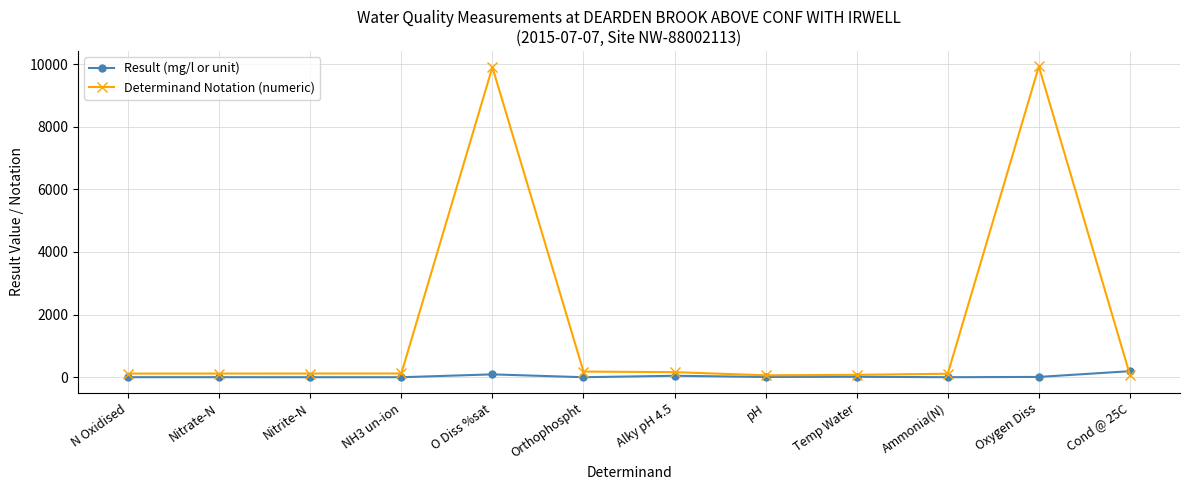

What is the greatest value displayed?

9924.0